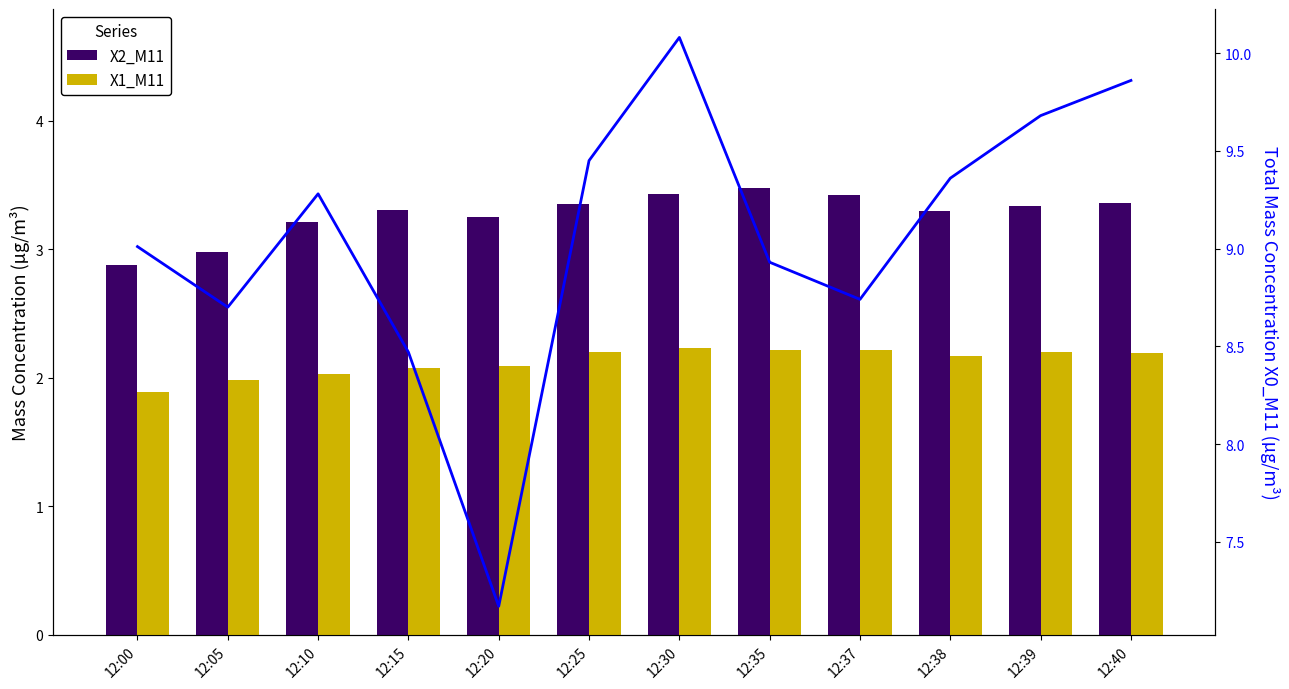

Between 12:38 and 12:00, which is larger?

12:38